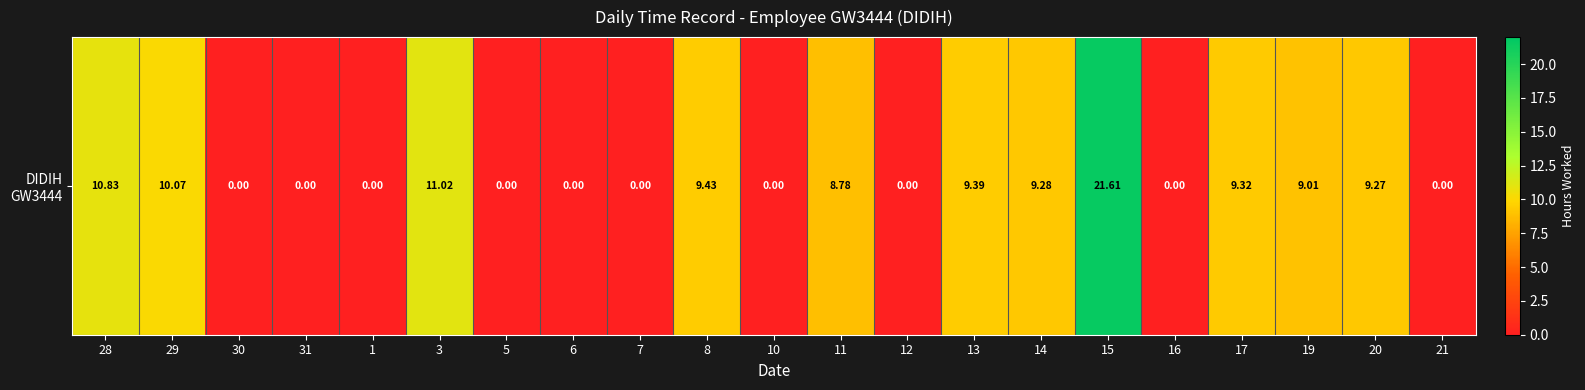

What is the greatest value displayed?

21.6